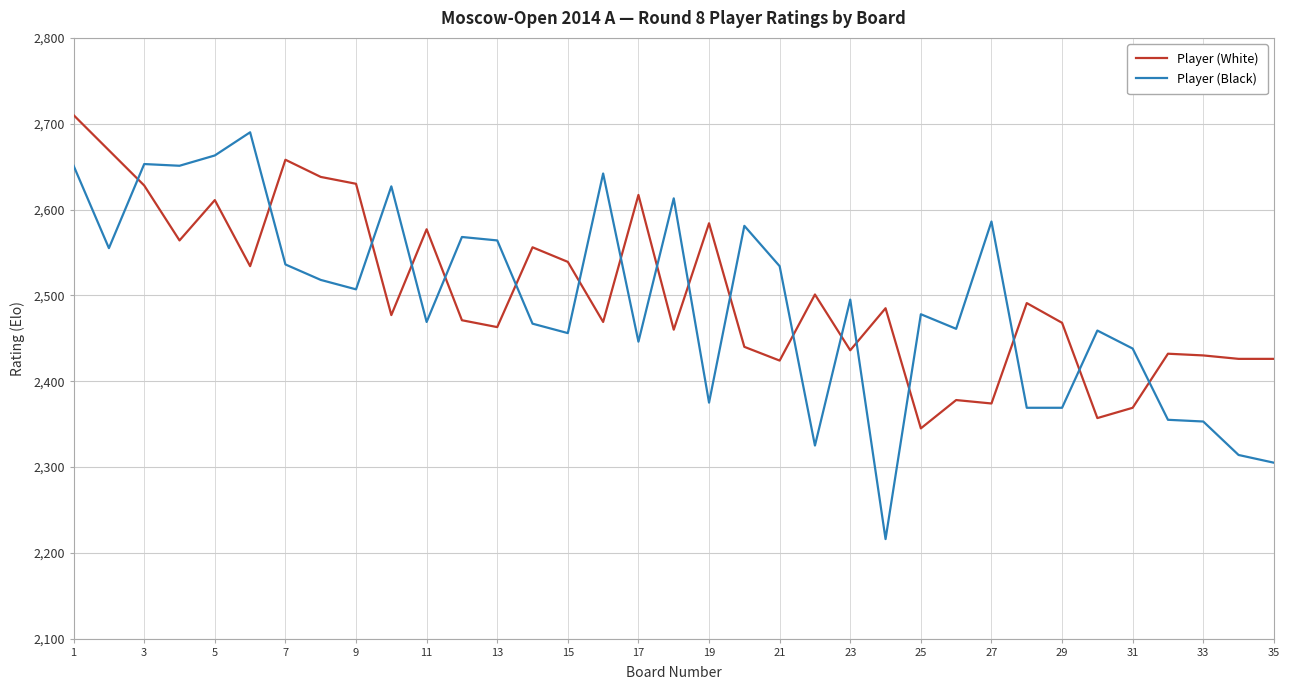

What is the difference between the second highest and minimum values in the Player (White) series?

324